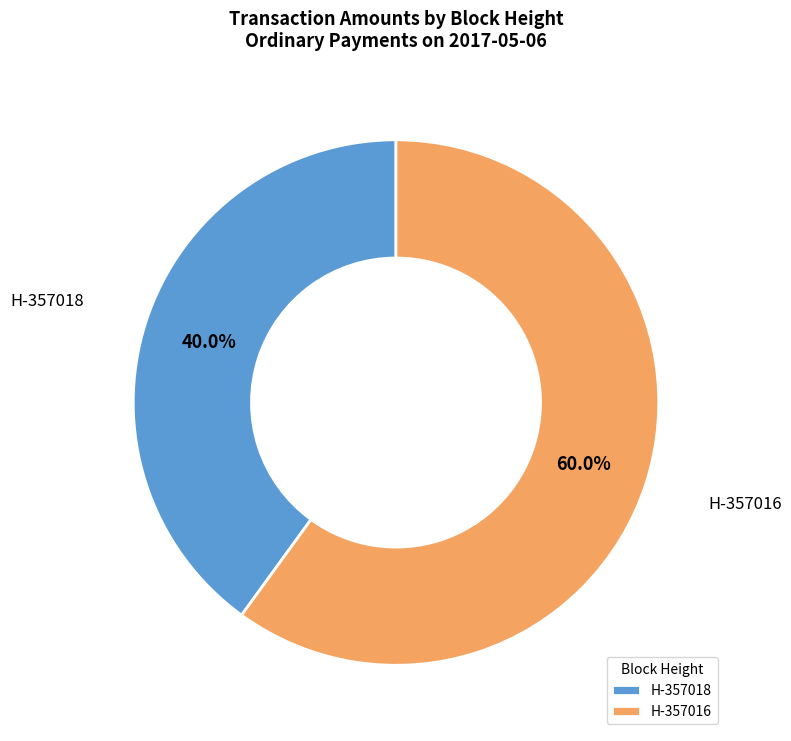

Which slice is the smallest?

H-357018